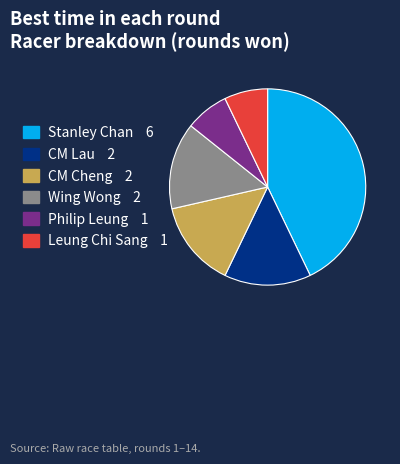

Count the number of slices in the pie.

6